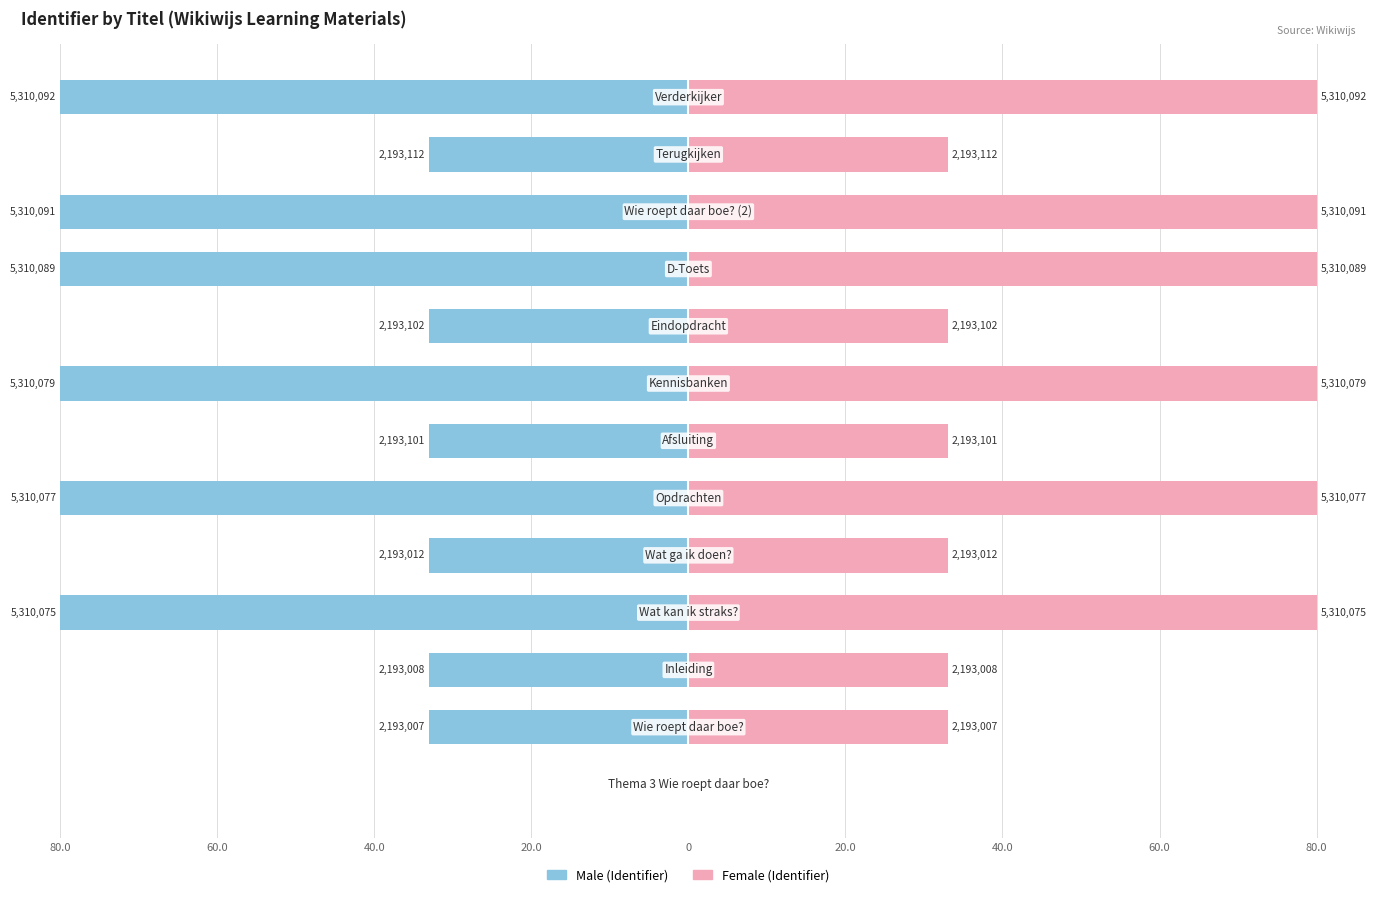

Reading left to right, what are all the values shown in this chart?

Male: 0.0	-33.0	-33.0	-80.0	-33.0	-80.0	-33.0	-80.0	-33.0	-80.0	-80.0	-33.0	-80.0
Female: 0.0	33.0	33.0	80.0	33.0	80.0	33.0	80.0	33.0	80.0	80.0	33.0	80.0